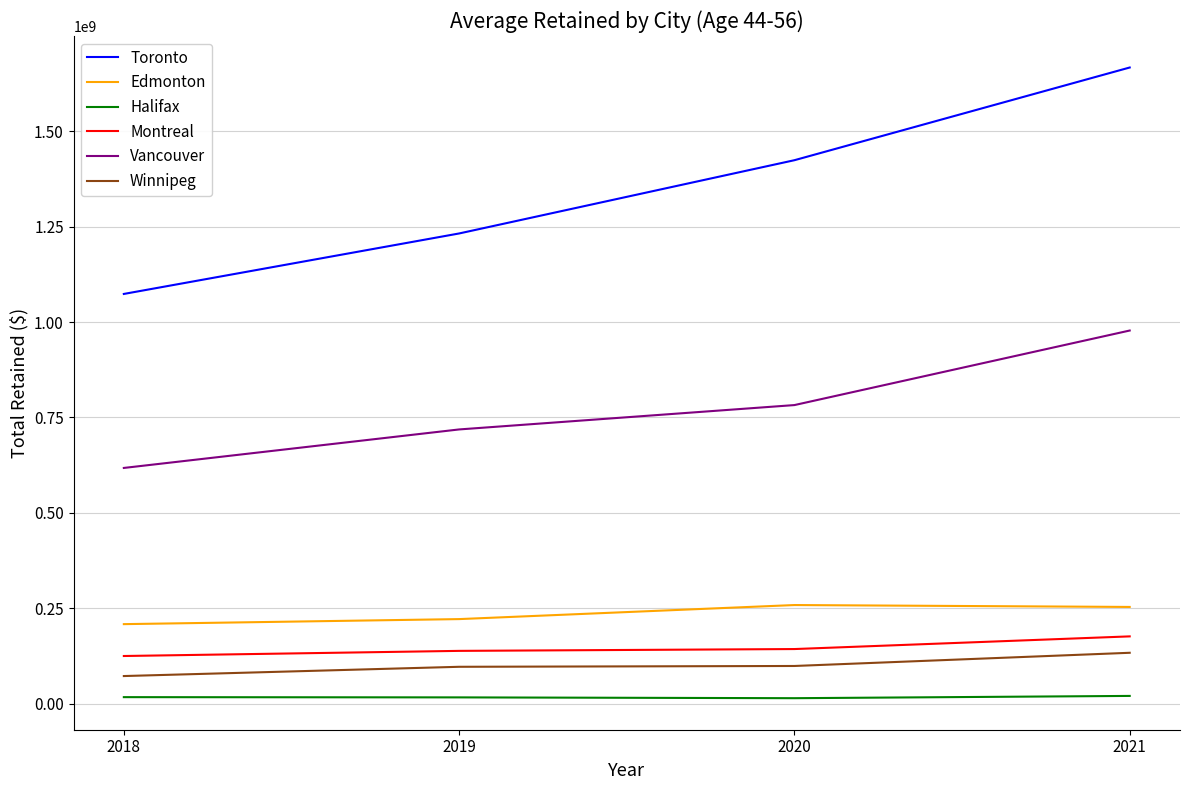

What is the highest value of the Vancouver series?

977699000